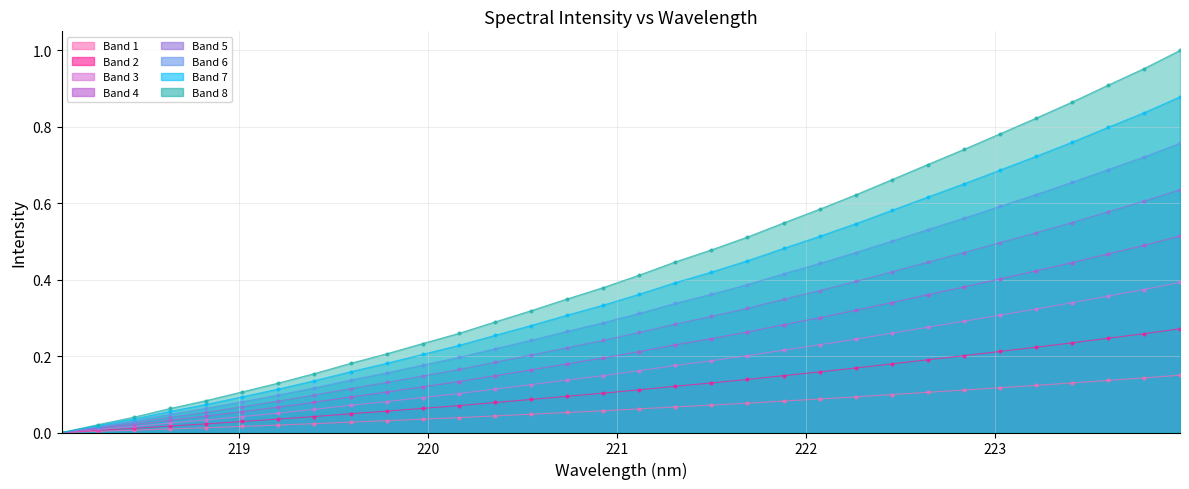

The chart shows a value of 0.1 at 218.6332. True or false?

True